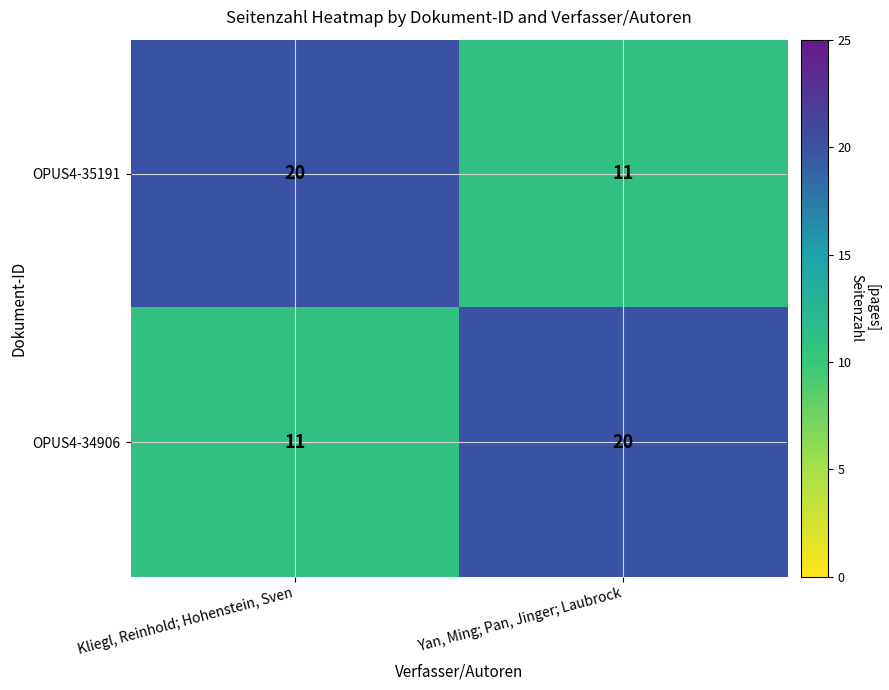

Reading left to right, extract all data points from this chart.

OPUS4-35191: 20	11
OPUS4-34906: 11	20